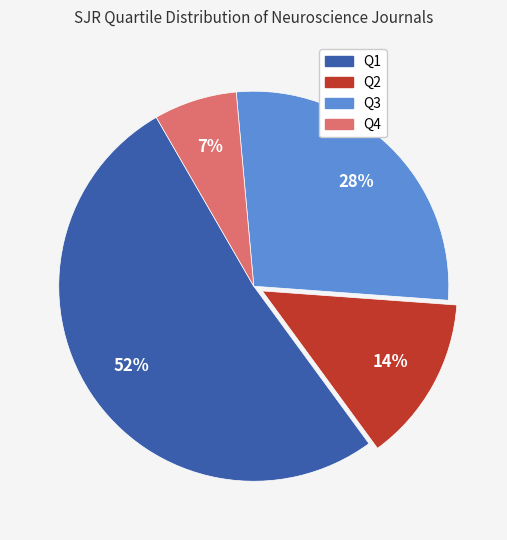

To the nearest percent, what percentage of the pie is Q3?

28%